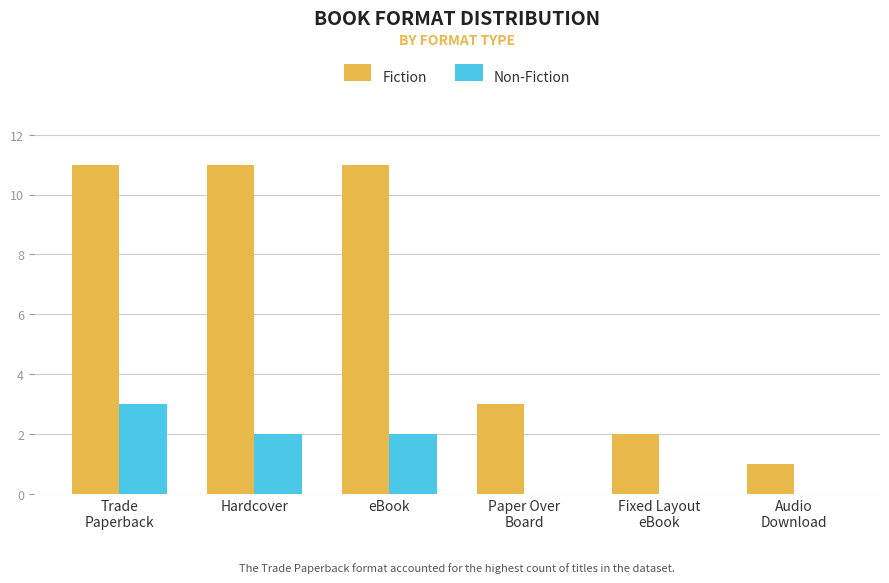

Which series has the largest total across all categories?

Fiction